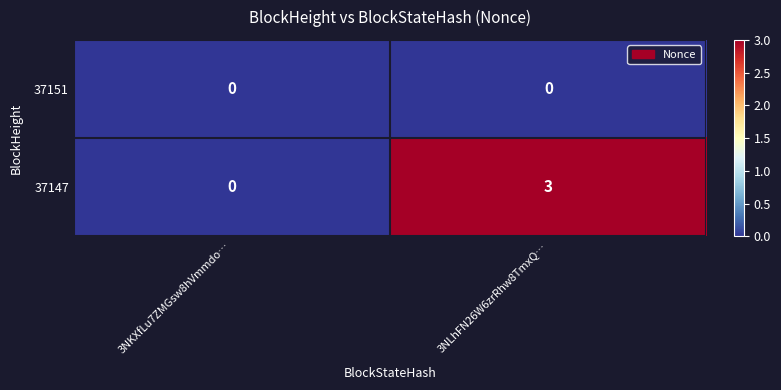

What is the sum of all 37147 values?

3